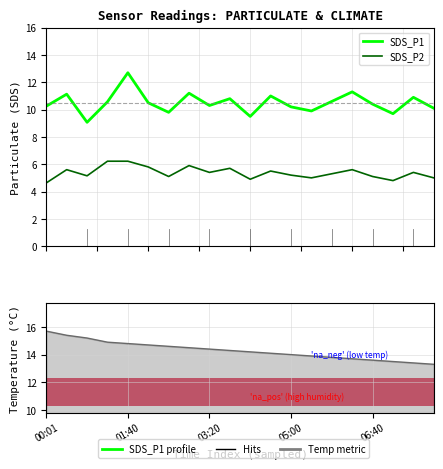

What is the value of the SDS_P1 bar at the 7th from the left?

9.8